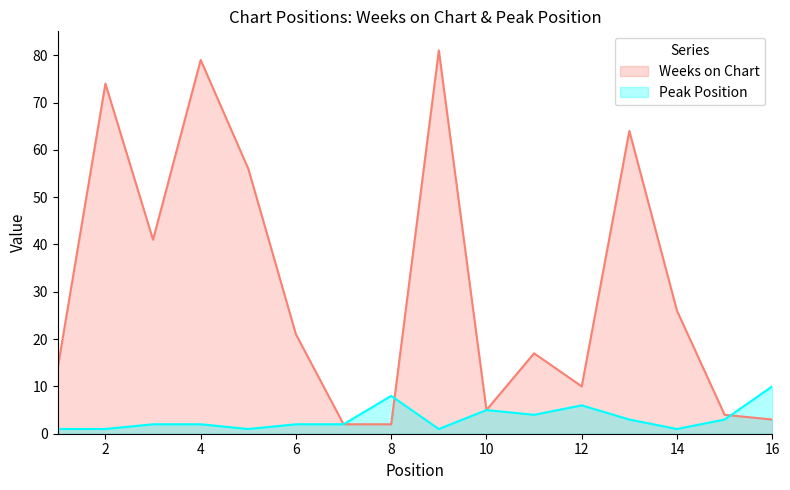

Where do Peak Position and Weeks on Chart first cross each other?

8 and 9